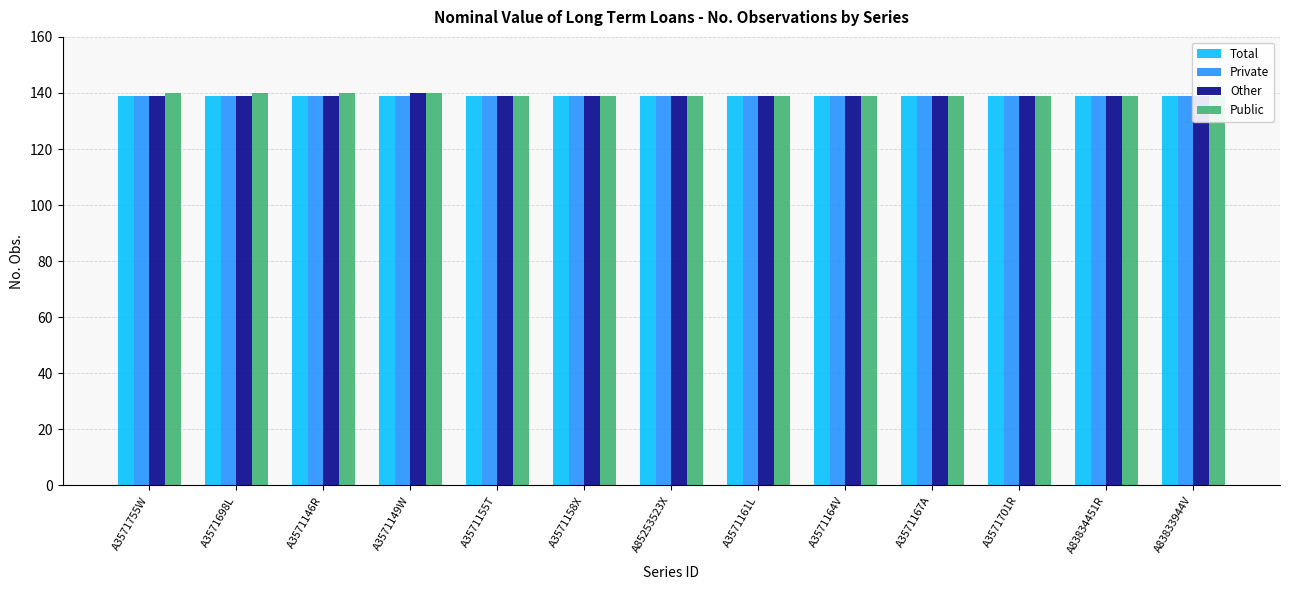

Which series has the largest total across all categories?

Public